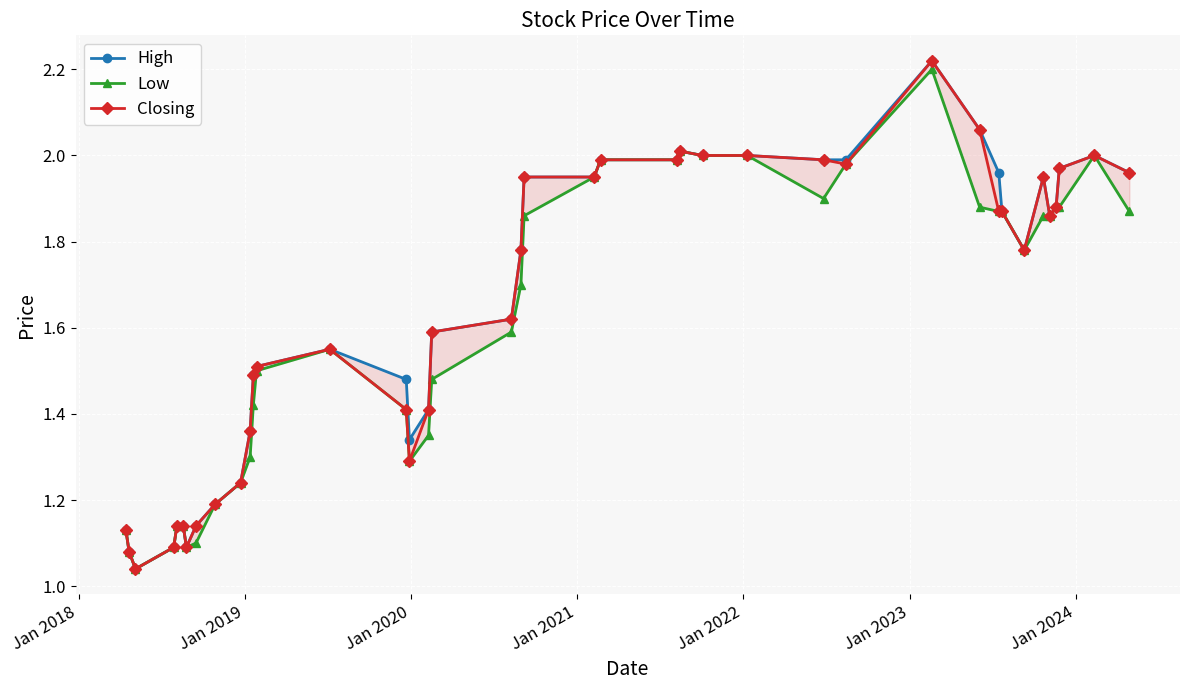

What is the difference between the maximum and minimum values in the Low series?

1.2